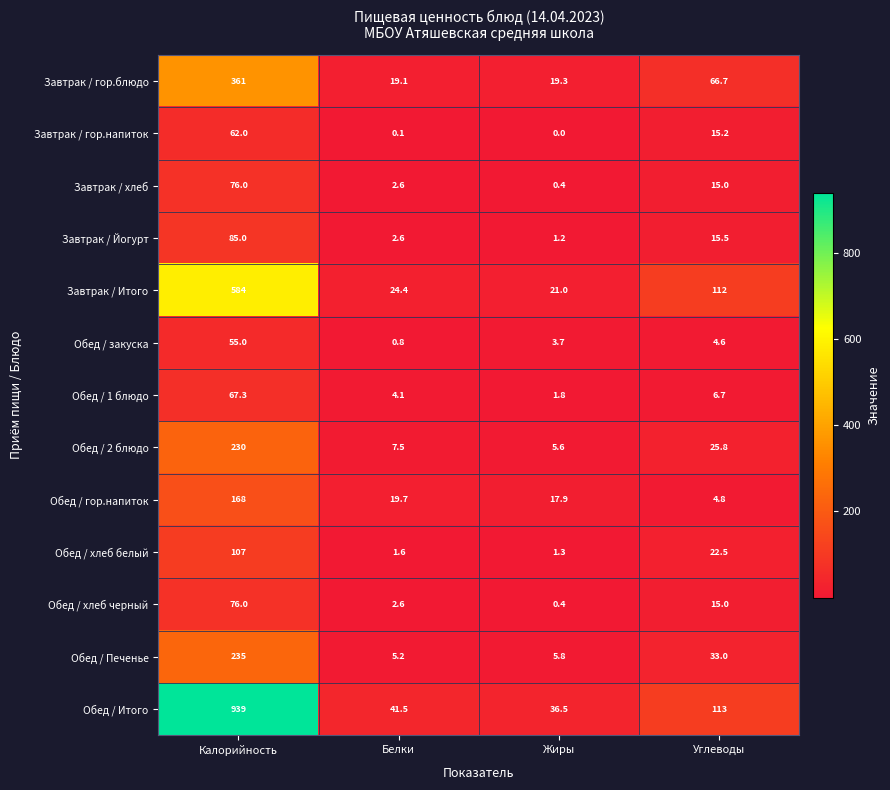

What is the greatest value displayed?

939.0